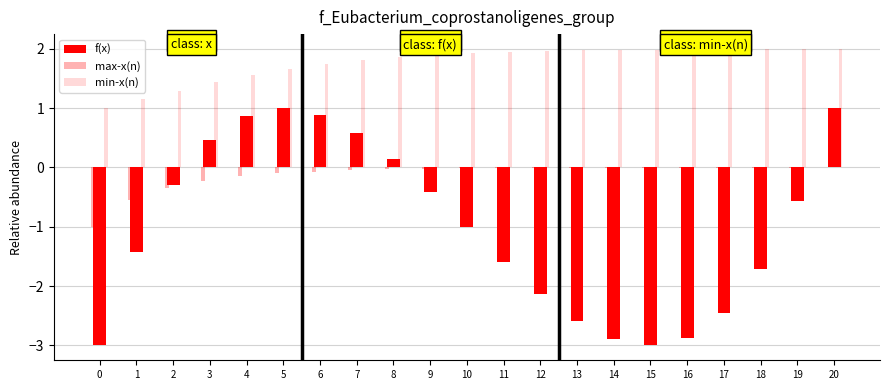

How many groups of bars are there?

21